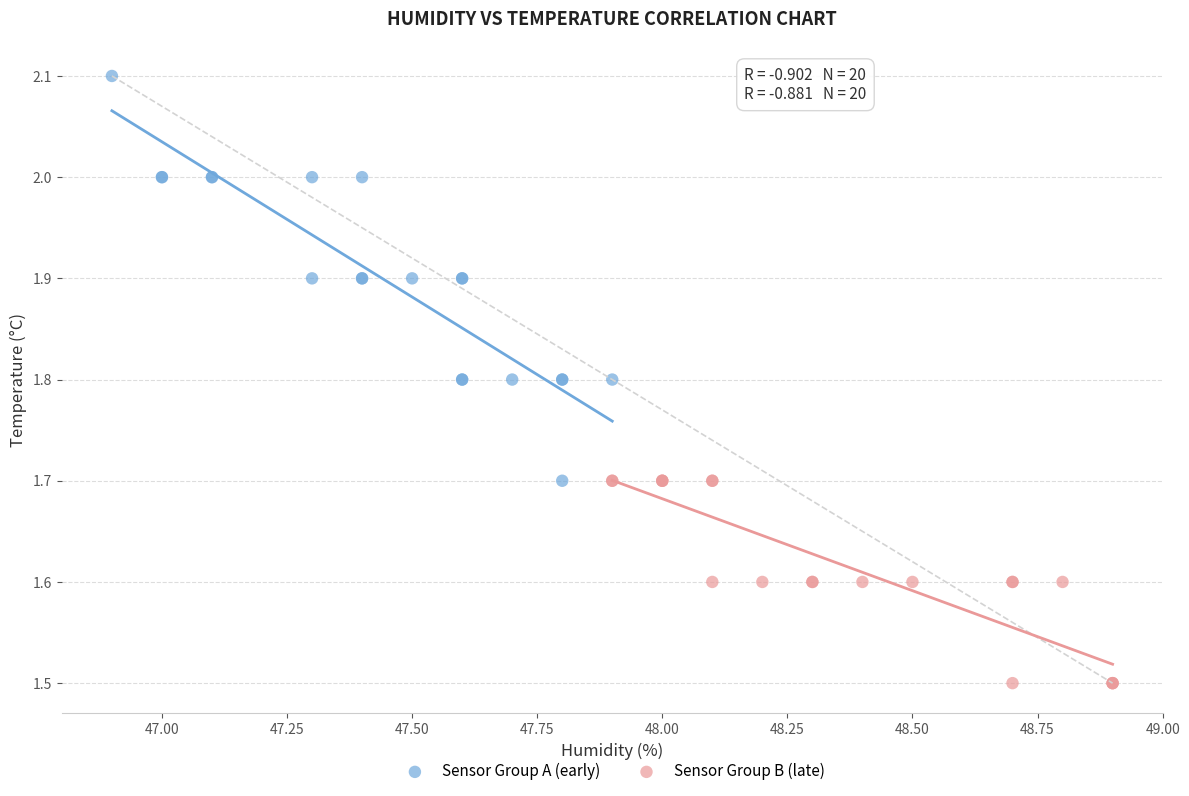

Which series has the largest Y range (max minus min)?

Sensor Group A (early)